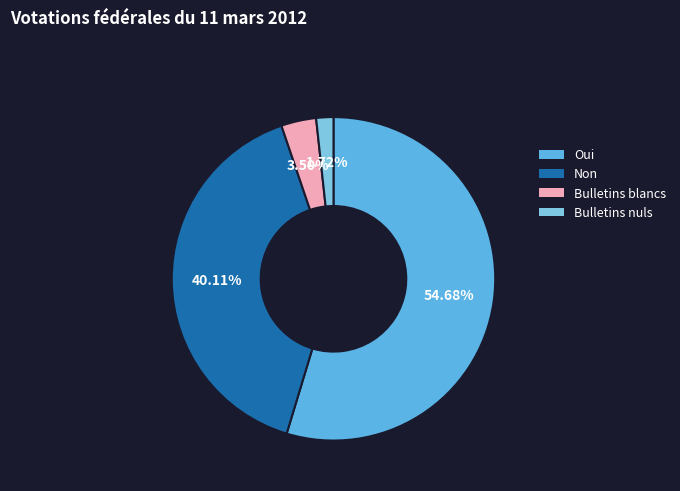

To the nearest percent, what portion does Non represent?

40%